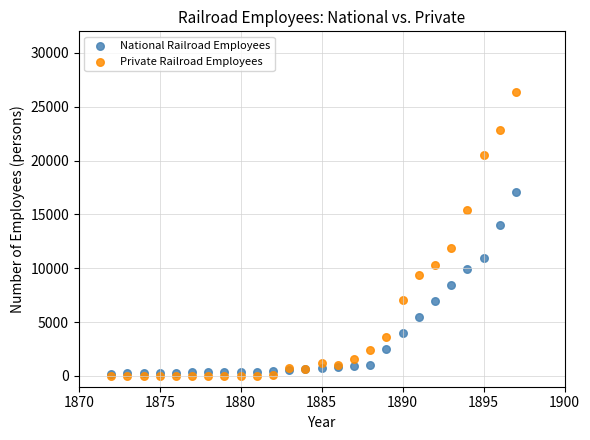

Which series contains the highest Y value?

Private Railroad Employees